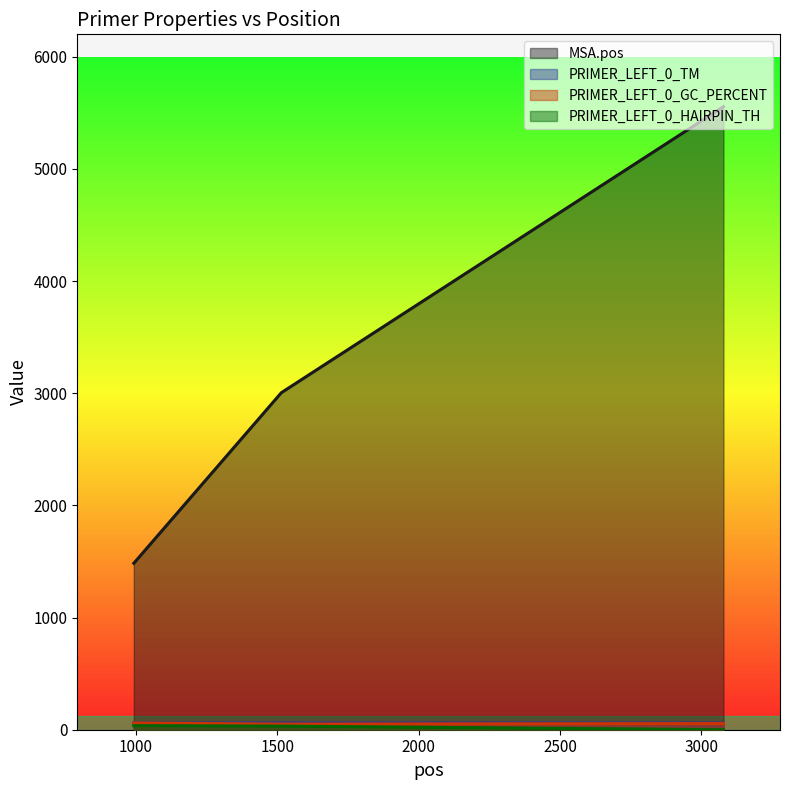

Which series has the largest range (max minus min)?

MSA.pos